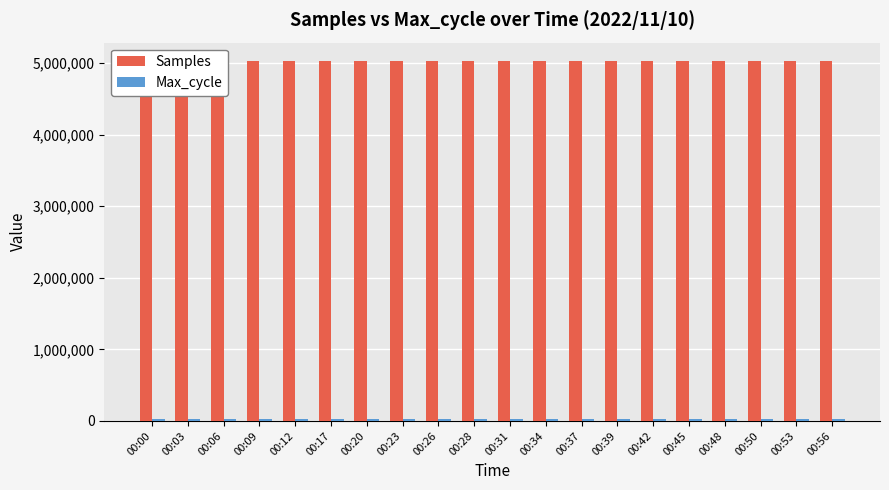

Reading right to left, extract all data points from this chart.

Samples: 5023595	5032323	5031190	5031892	5031223	5031169	5031186	5031247	5032447	5031294	5031985	5031270	5032407	5032635	5032228	5031473	5032438	5032400	5025170	5012831
Max_cycle: 20238	20265	20194	20257	20218	20194	20181	20238	20253	20190	20206	20276	20206	20212	20198	20183	20178	20187	20230	20183